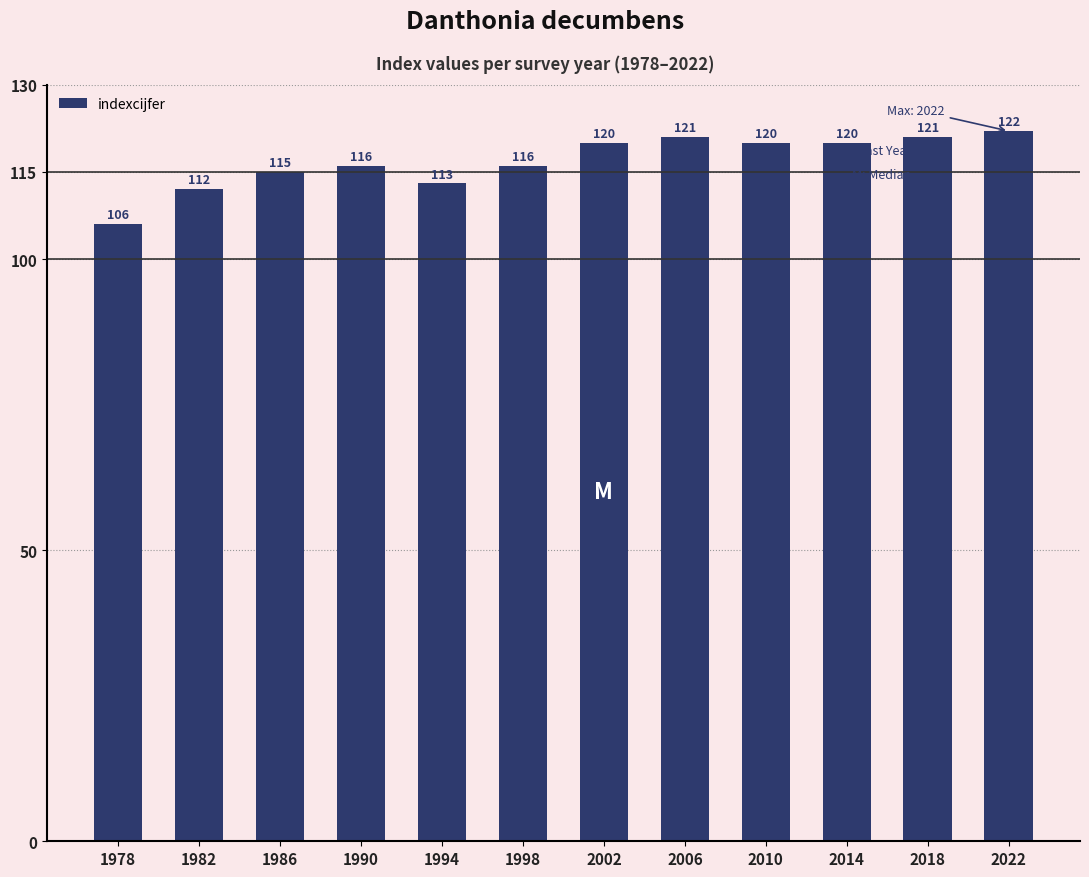

What is the difference between the maximum and second lowest values?

10